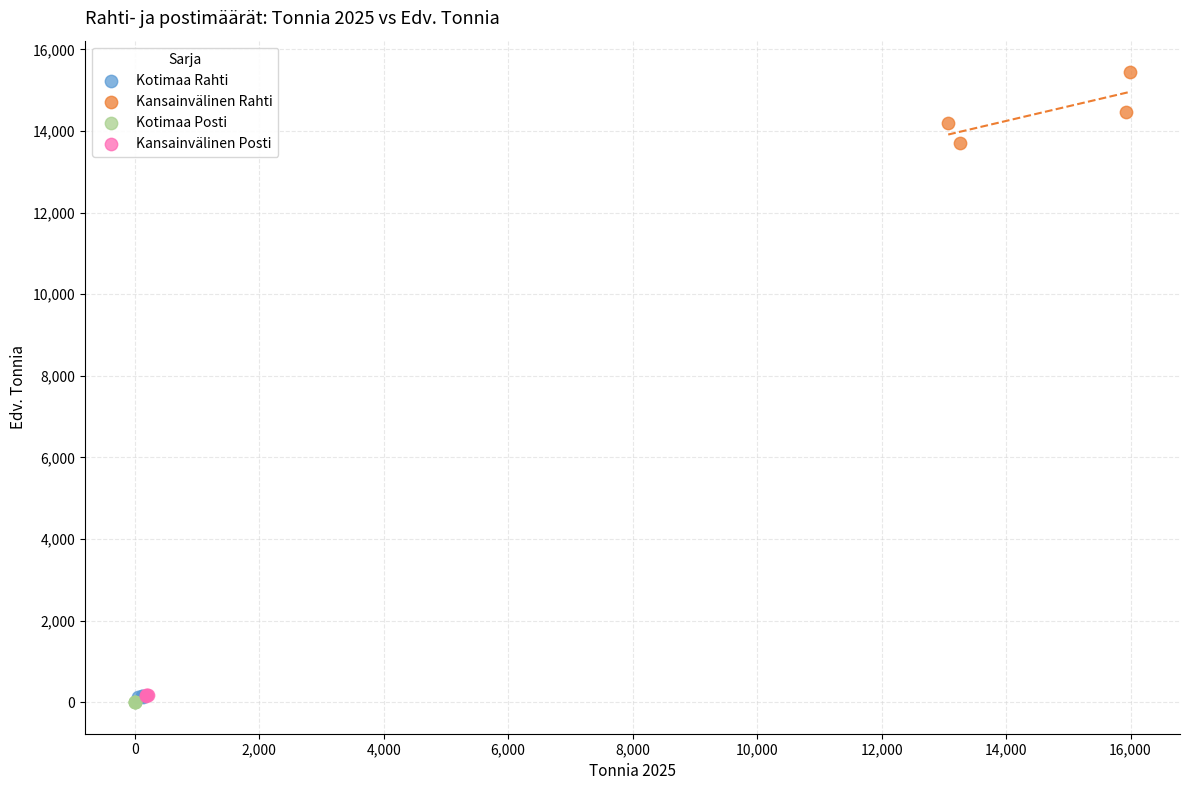

Which series has the largest Y range (max minus min)?

Kansainvälinen Rahti